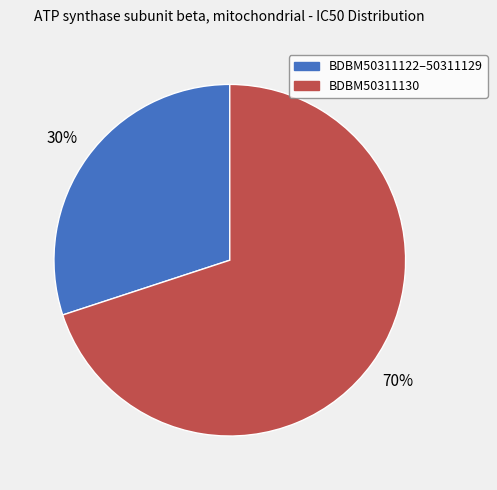

Is there a majority slice in this chart?

Yes